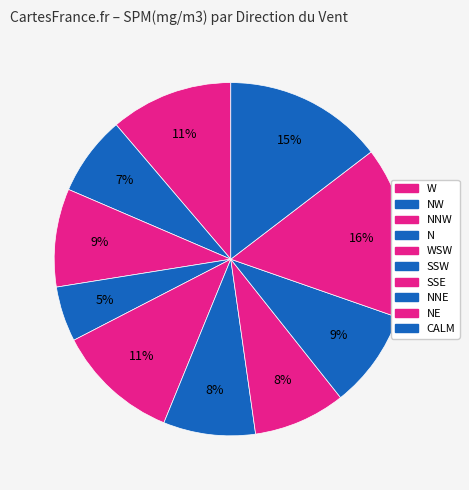

Count the number of slices in the pie.

10